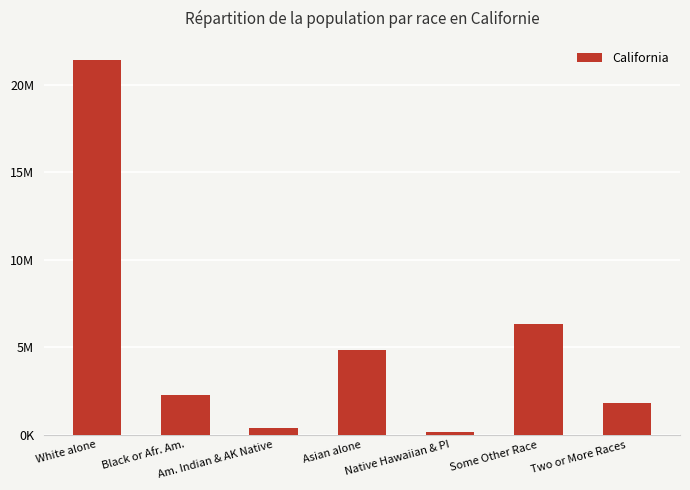

What is the difference between the maximum and second lowest values?

21091133